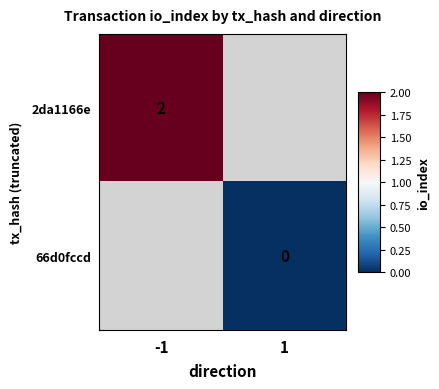

True or false: 2da1166e has a value of 1 at -1.

False